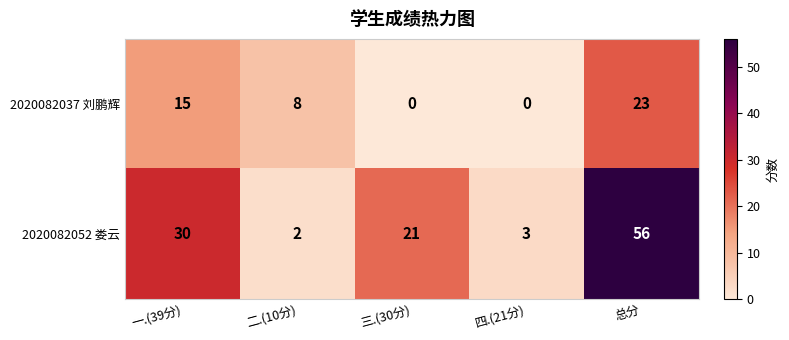

How many data points in 2020082037 刘鹏辉 are less than 8?

2